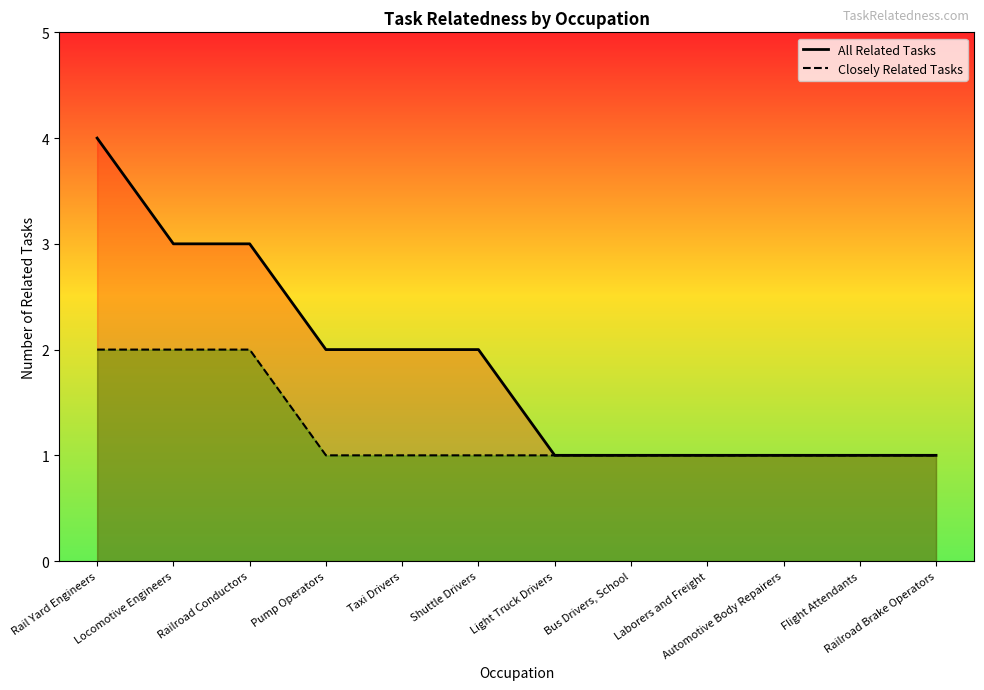

How many All Related Tasks values are between 1 and 3?

11